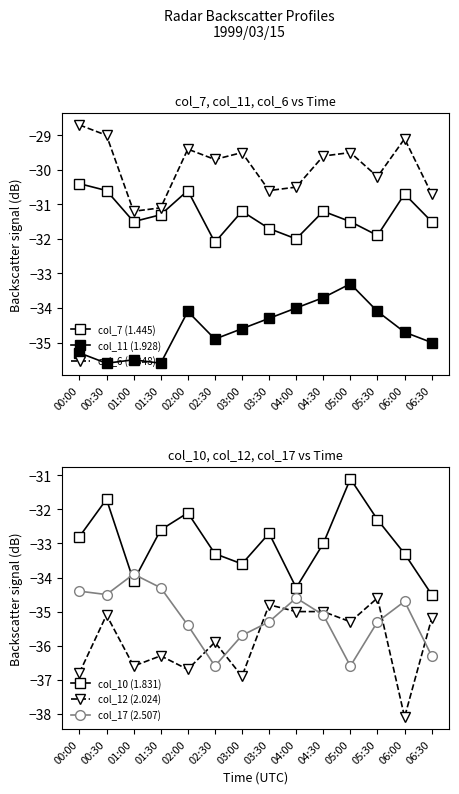

What are all the series names shown in the legend?

col_7 (1.445), col_11 (1.928), col_6 (1.348), col_10 (1.831), col_12 (2.024), col_17 (2.507)